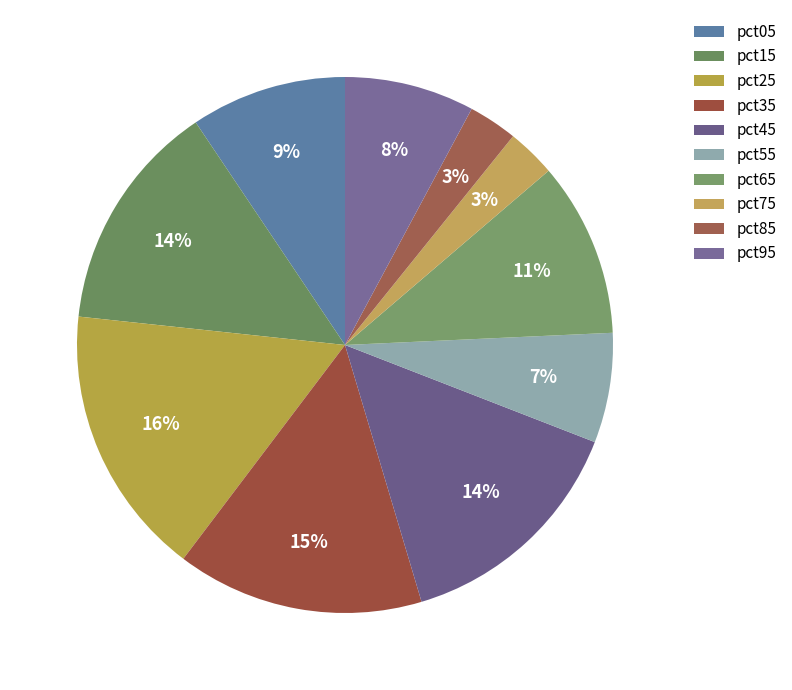

How many slices are in this pie chart?

10